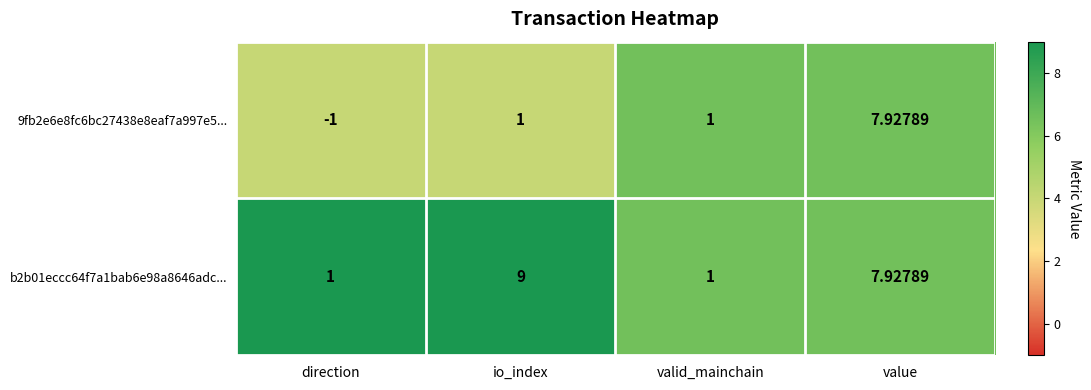

Which label corresponds to the largest value in the chart?

io_index